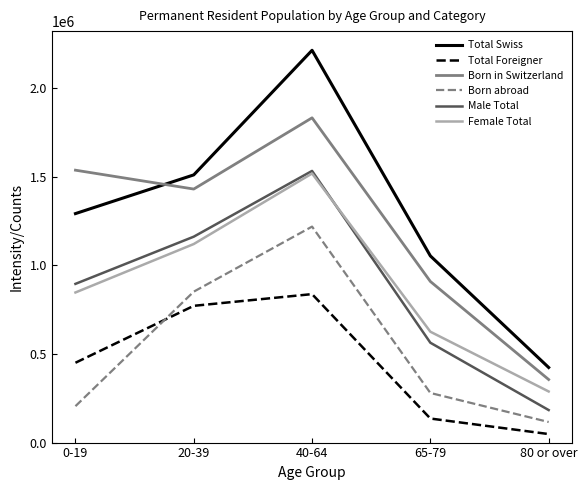

What are all the series names shown in the legend?

Total Swiss, Total Foreigner, Born in Switzerland, Born abroad, Male Total, Female Total